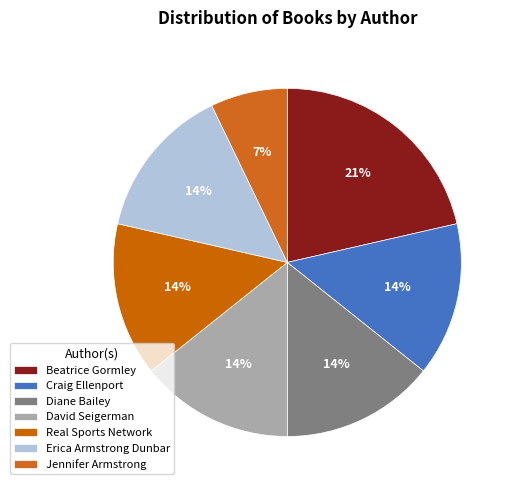

Is there a majority slice in this chart?

No